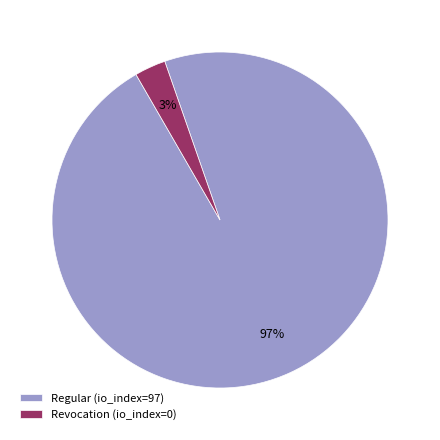

How many slices are in this pie chart?

2